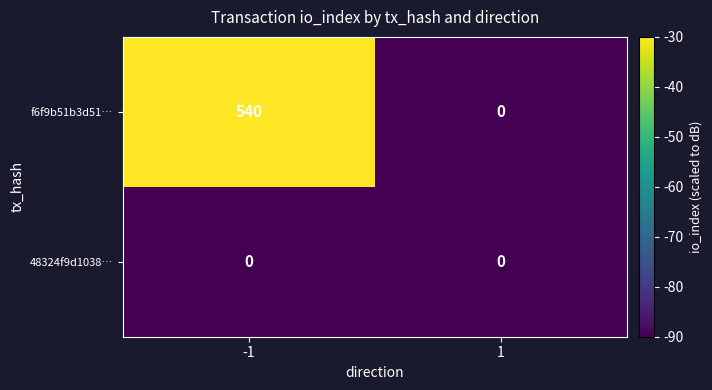

At which category is the sum across all series the highest?

-1